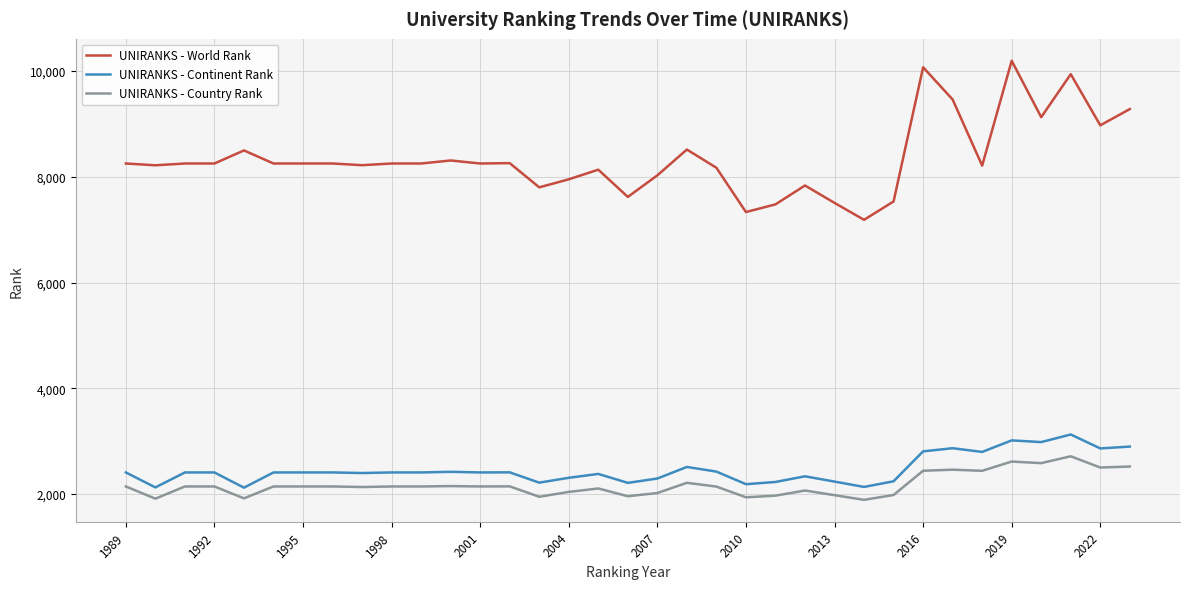

At how many categories does at least one series exceed 4999?

35